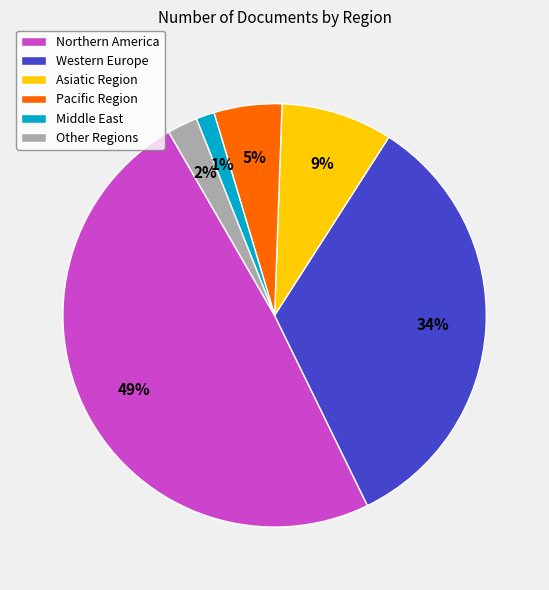

What is the smallest slice in the pie chart?

Middle East